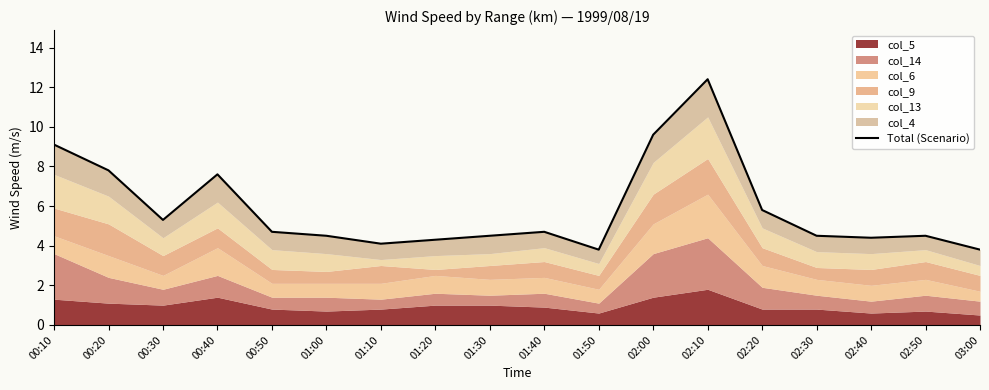

How many lines are shown in the chart?

1